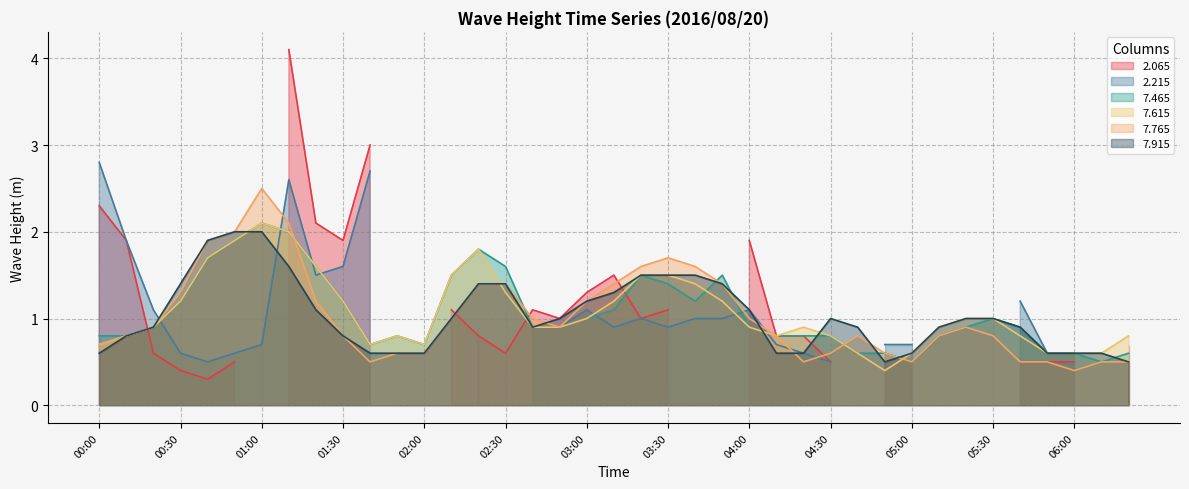

Count the number of categories in the chart.

39